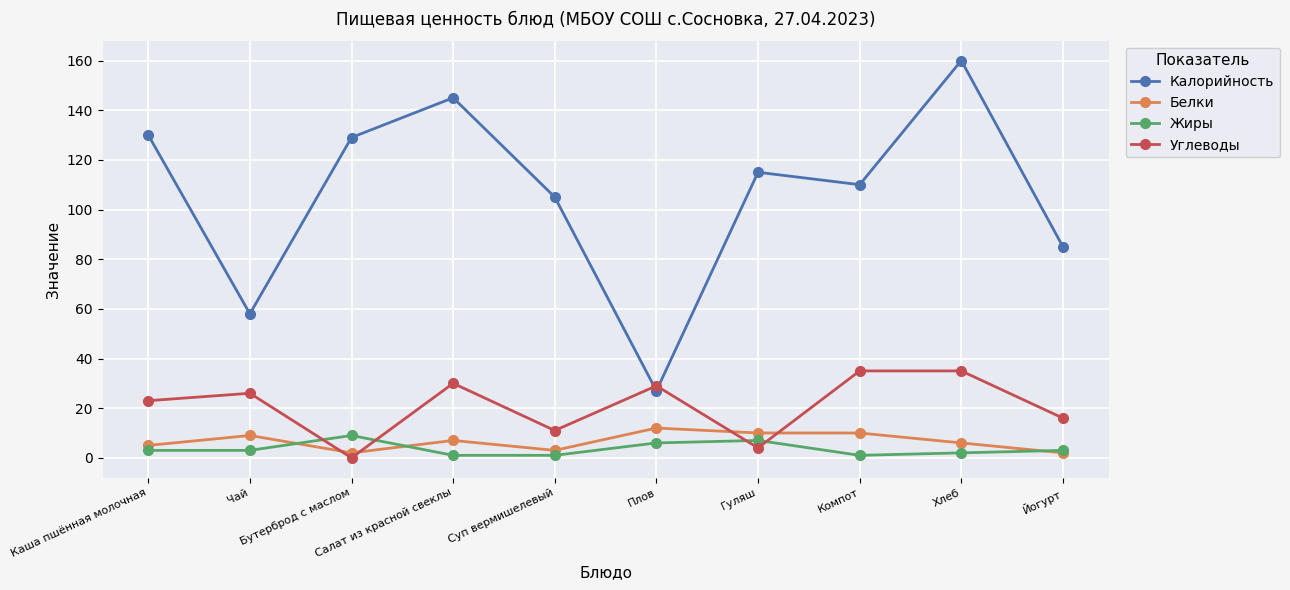

Does the chart display data point markers on the line(s)?

Yes